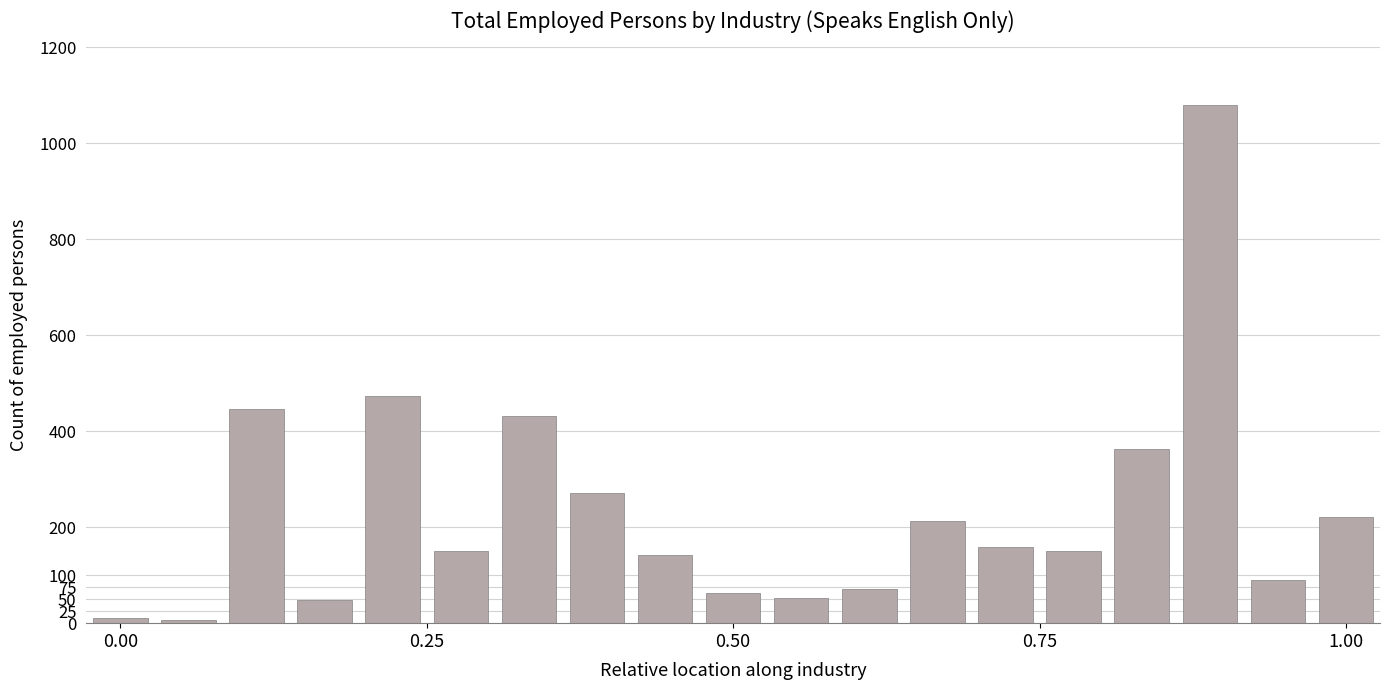

What is the maximum value shown in the chart?

1079